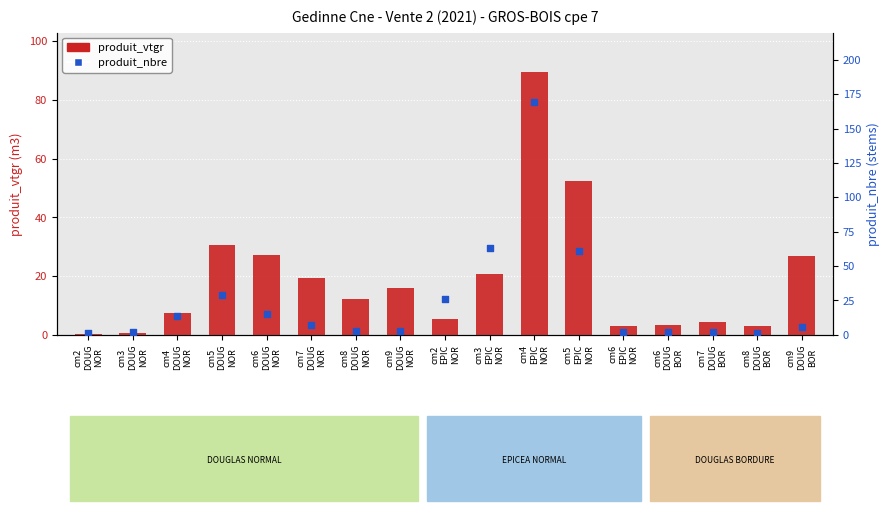

At which category is the sum across all series the highest?

cm4
EPIC
NOR